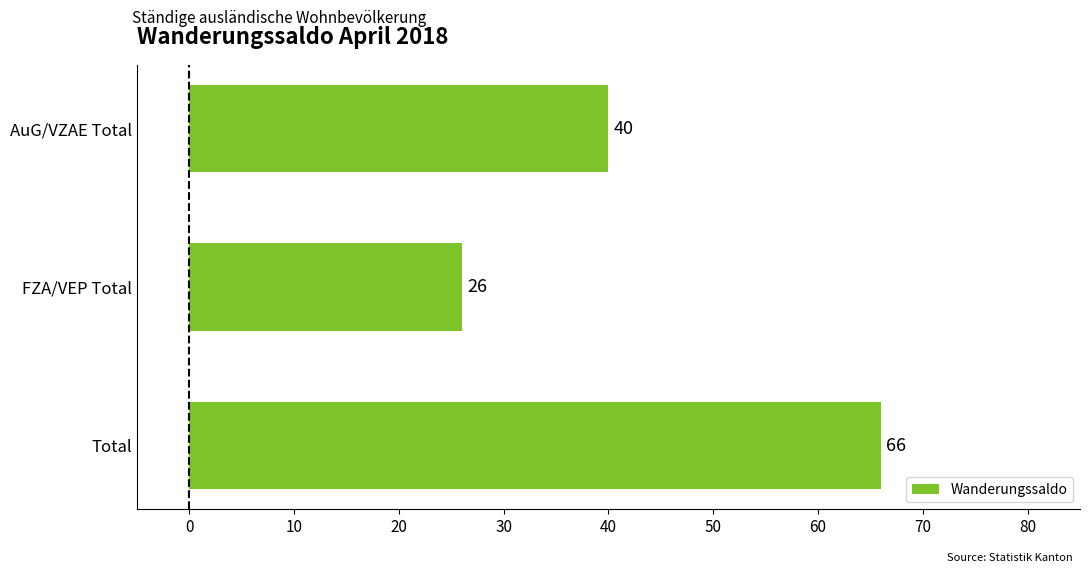

What is the sum of all values?

132